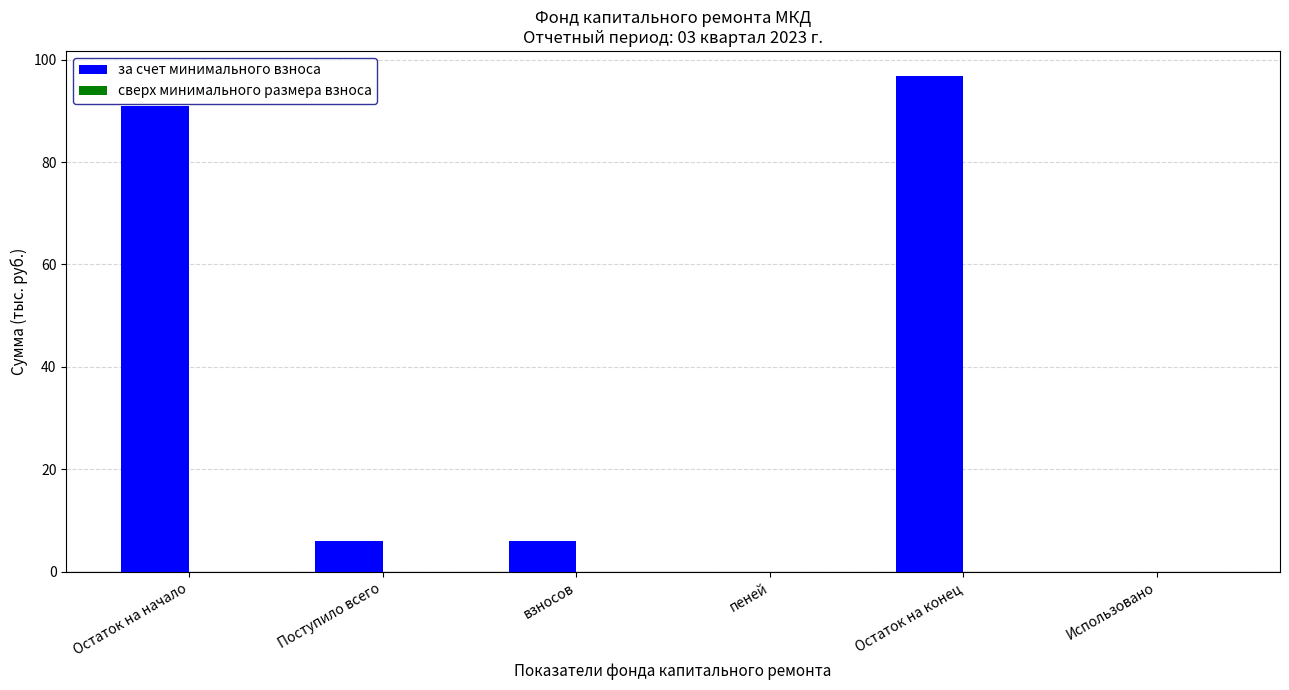

What is the ratio of the value at взносов to the value at Поступило всего?

1.0